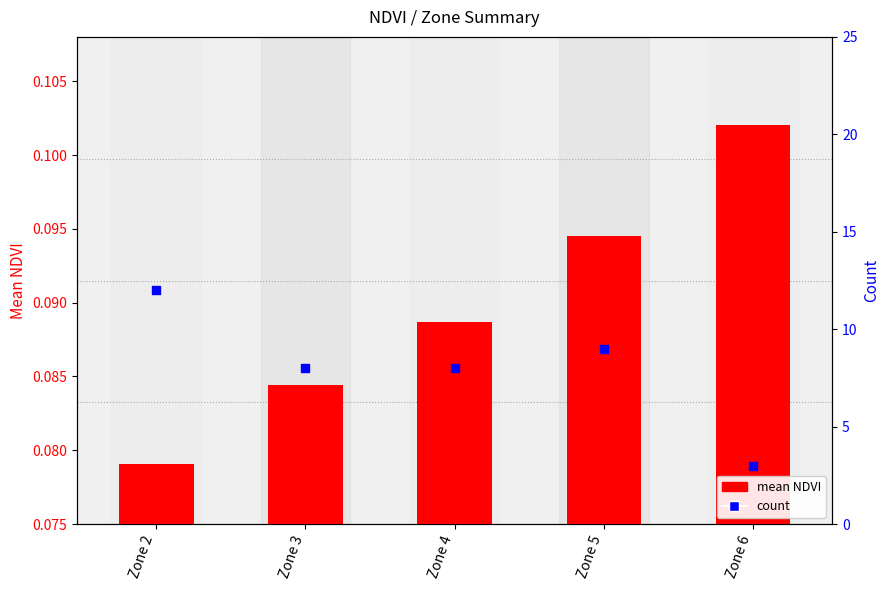

At how many categories does at least one series exceed 1?

5